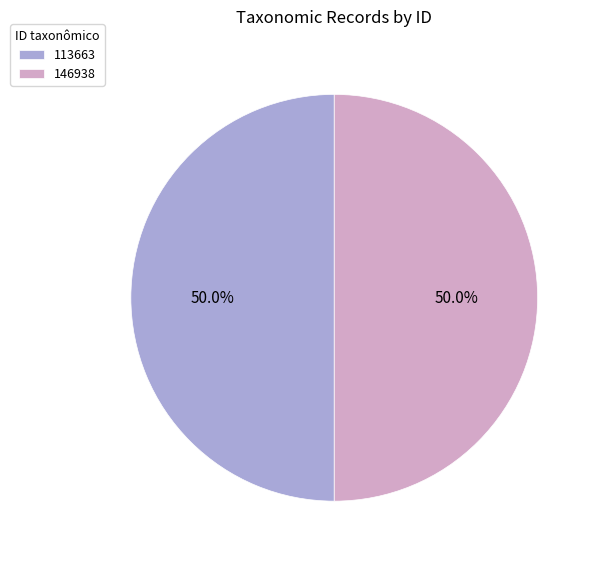

What percentage is NOT represented by 146938?

50.0%